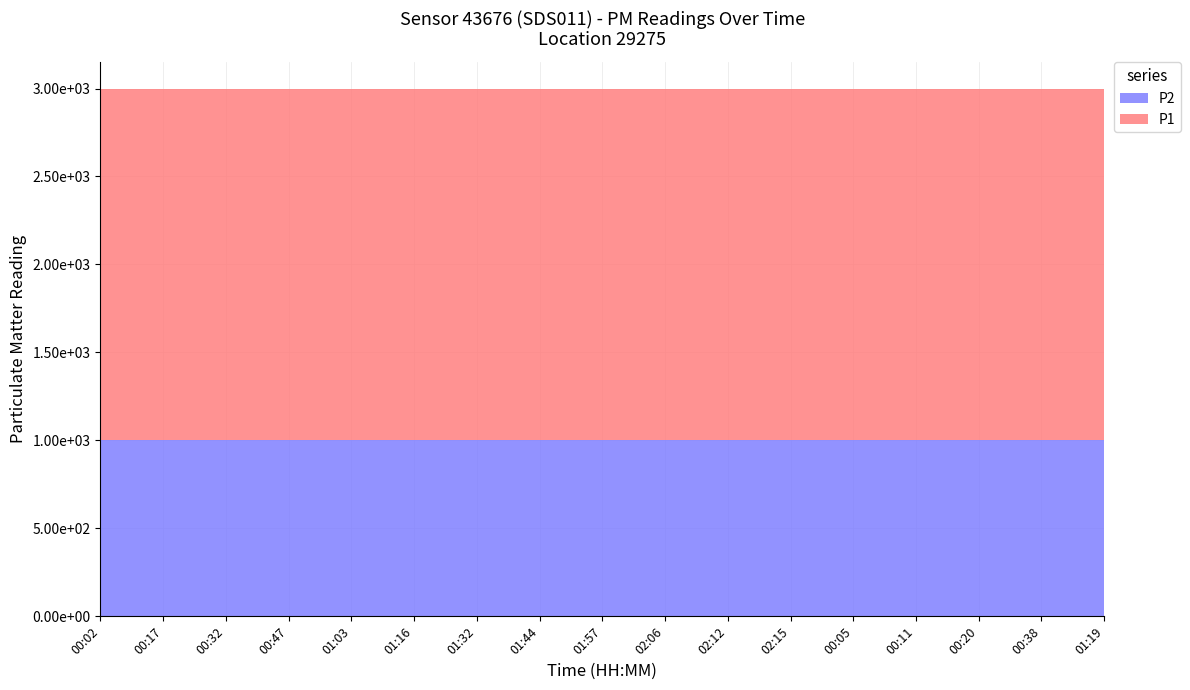

Reading left to right, transcribe all the data shown in this chart.

P1: 00:02=1999.9	00:17=1999.9	00:32=1999.9	00:47=1999.9	01:03=1999.9	01:16=1999.9	01:32=1999.9	01:44=1999.9	01:57=1999.9	02:06=1999.9	02:12=1999.9	02:15=1999.9	00:05=1999.9	00:11=1999.9	00:20=1999.9	00:38=1999.9	01:19=1999.9
P2: 00:02=999.9	00:17=999.9	00:32=999.9	00:47=999.9	01:03=999.9	01:16=999.9	01:32=999.9	01:44=999.9	01:57=999.9	02:06=999.9	02:12=999.9	02:15=999.9	00:05=999.9	00:11=999.9	00:20=999.9	00:38=999.9	01:19=999.9